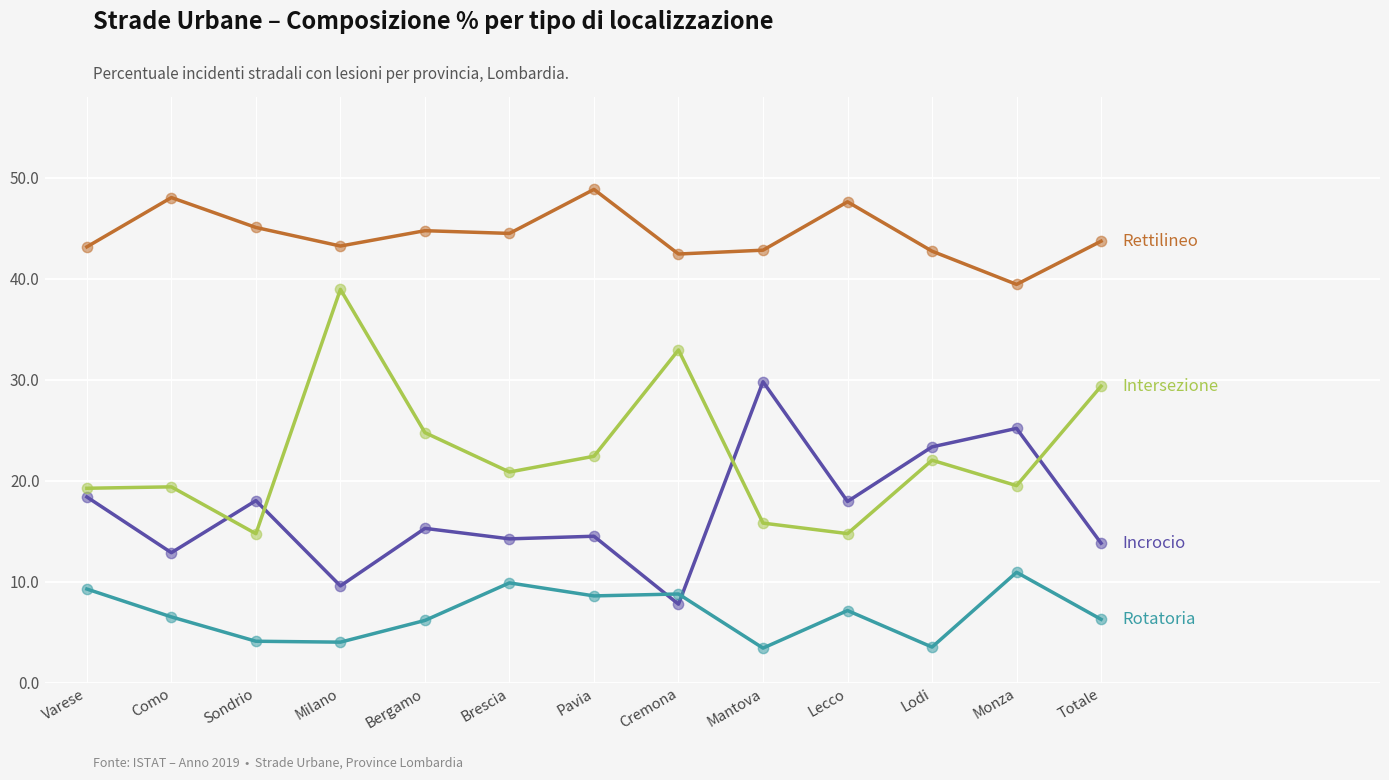

What is the difference between the highest and lowest values at Bergamo?

38.6